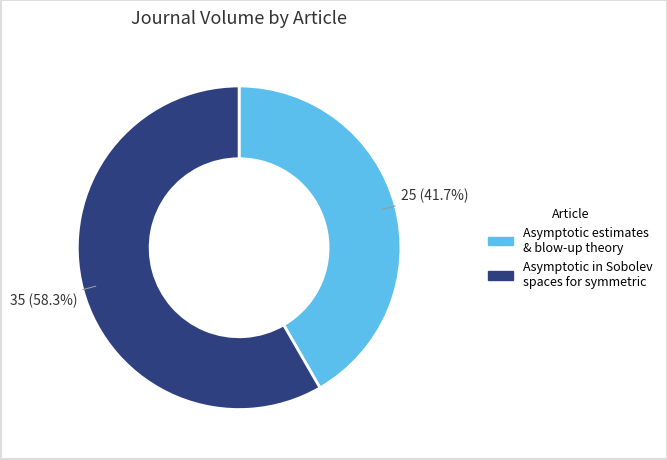

Does any single category account for the majority?

Yes